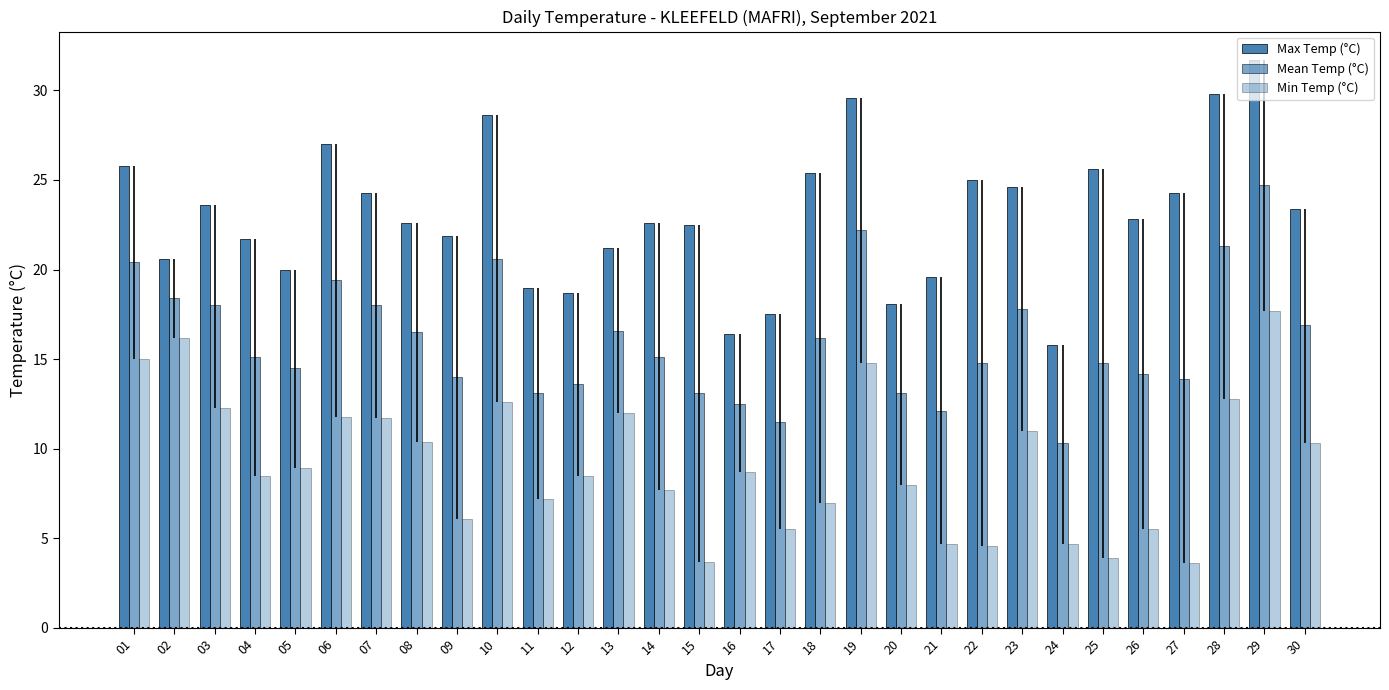

What is the sum of the Min Temp (°C) values at 11 and 06?

19.0